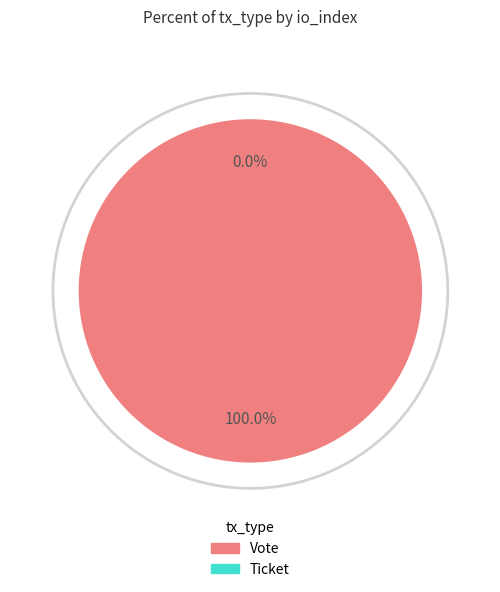

Between Ticket and Vote, which is larger?

Vote